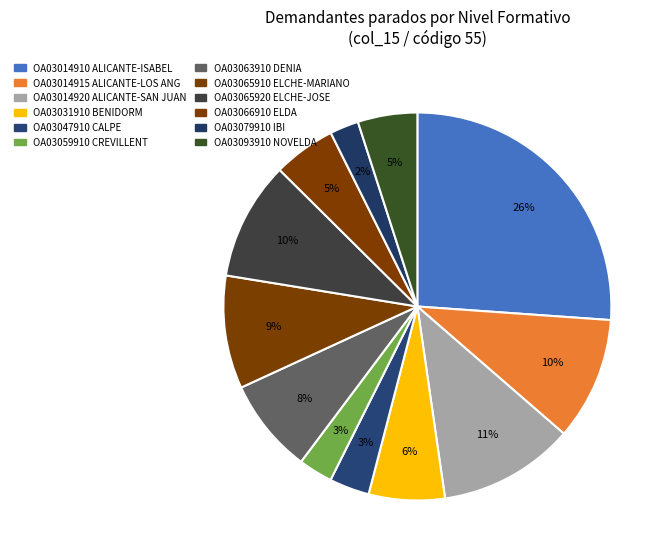

How many segments does this pie chart have?

12